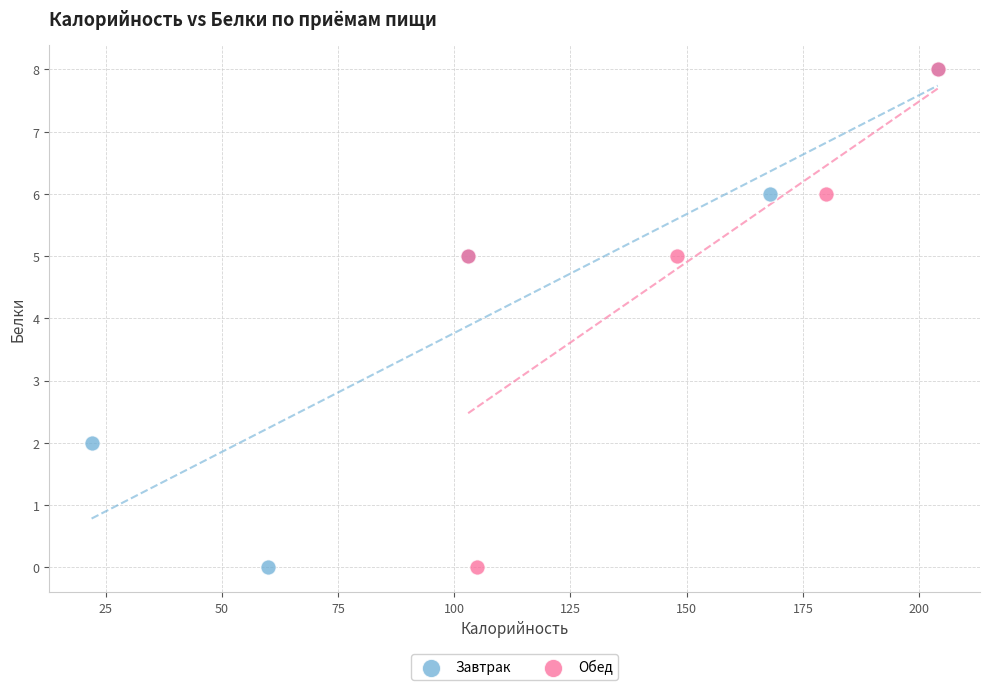

What are all the series names shown in the legend?

Завтрак, Обед